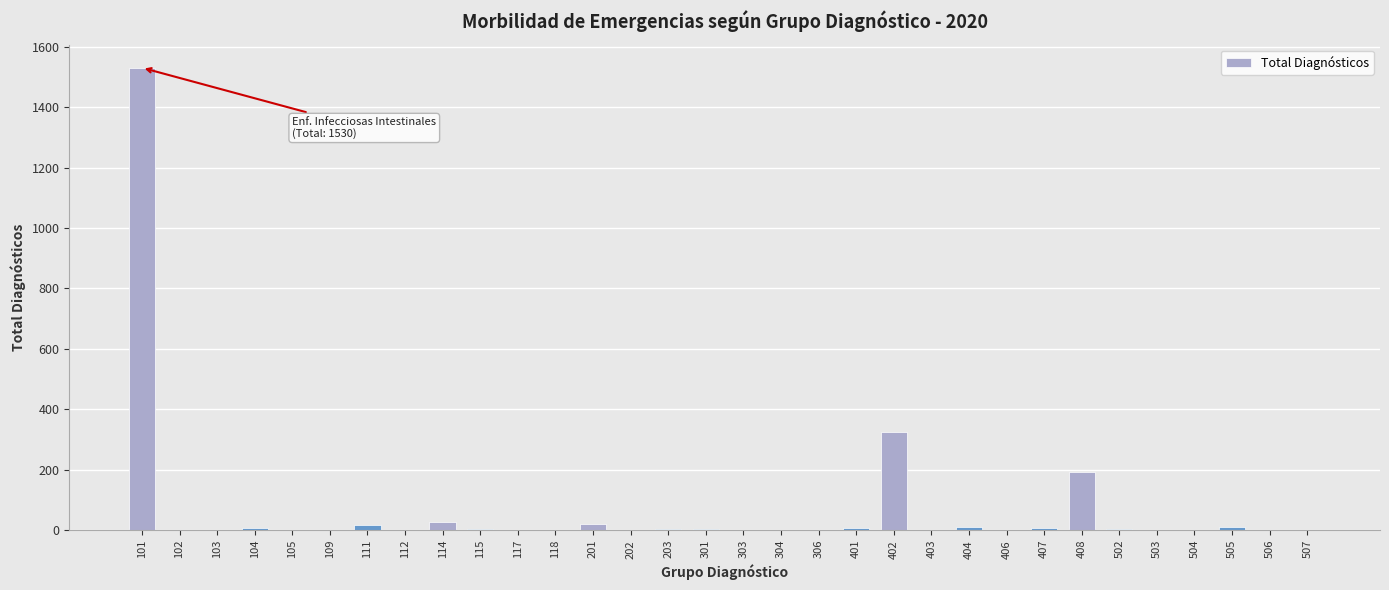

At which category does the chart reach its peak across all series?

101